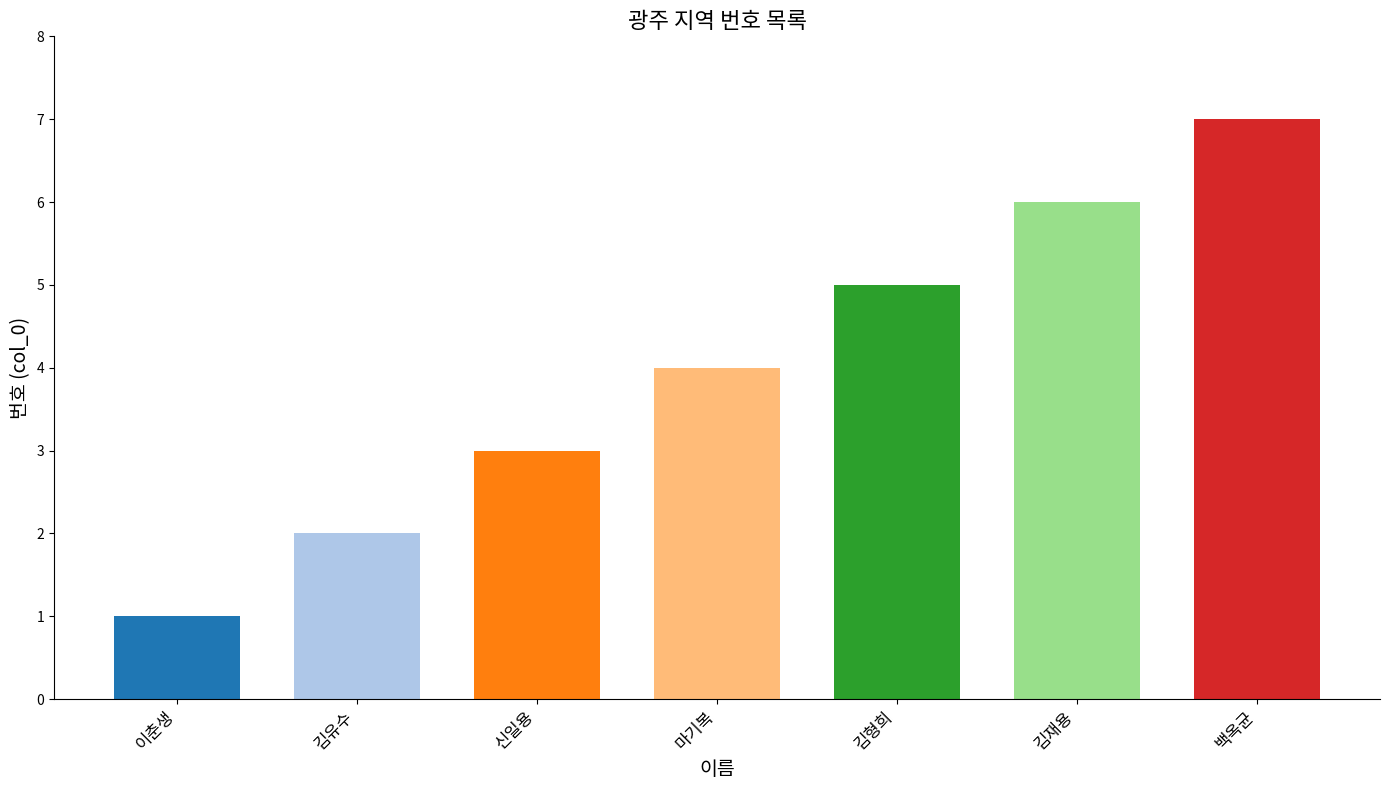

List the labels in order of value, smallest first.

이춘생, 김유수, 신일용, 마기복, 김형희, 김재용, 백옥균